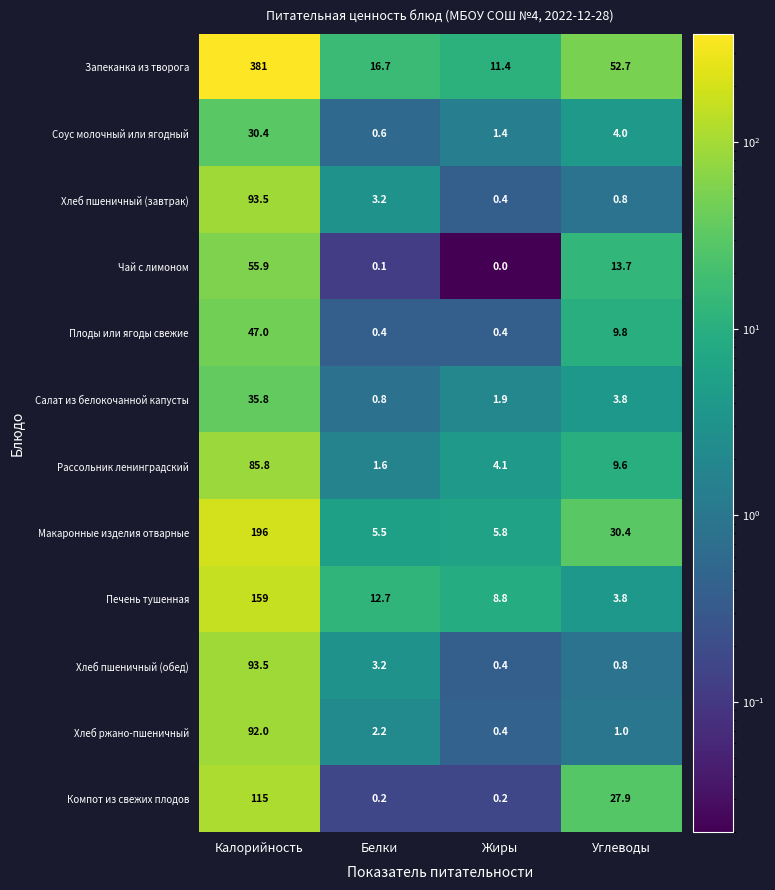

Is it true that Печень тушенная equals 5.1 at Углеводы?

False